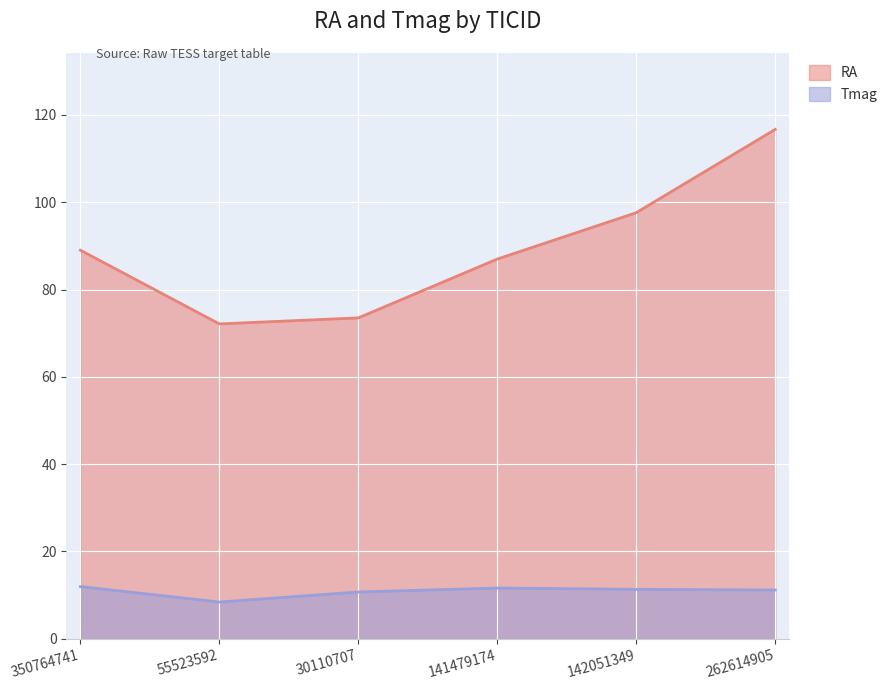

Reading left to right, transcribe all the data shown in this chart.

RA: 89.0	72.1	73.5	87.0	97.6	116.7
Tmag: 11.9	8.4	10.7	11.6	11.3	11.2